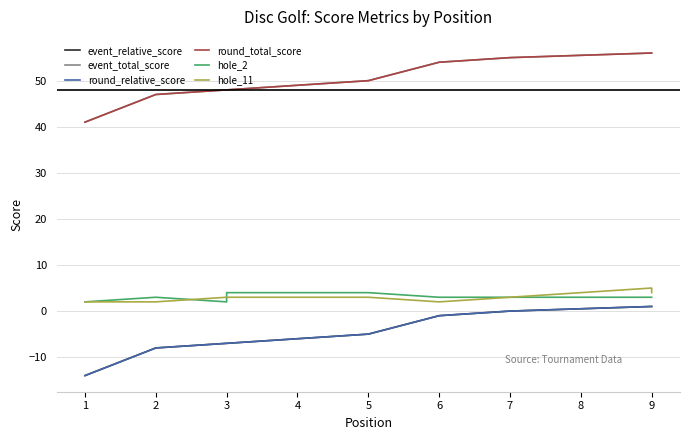

Which series has the largest range (max minus min)?

event_relative_score